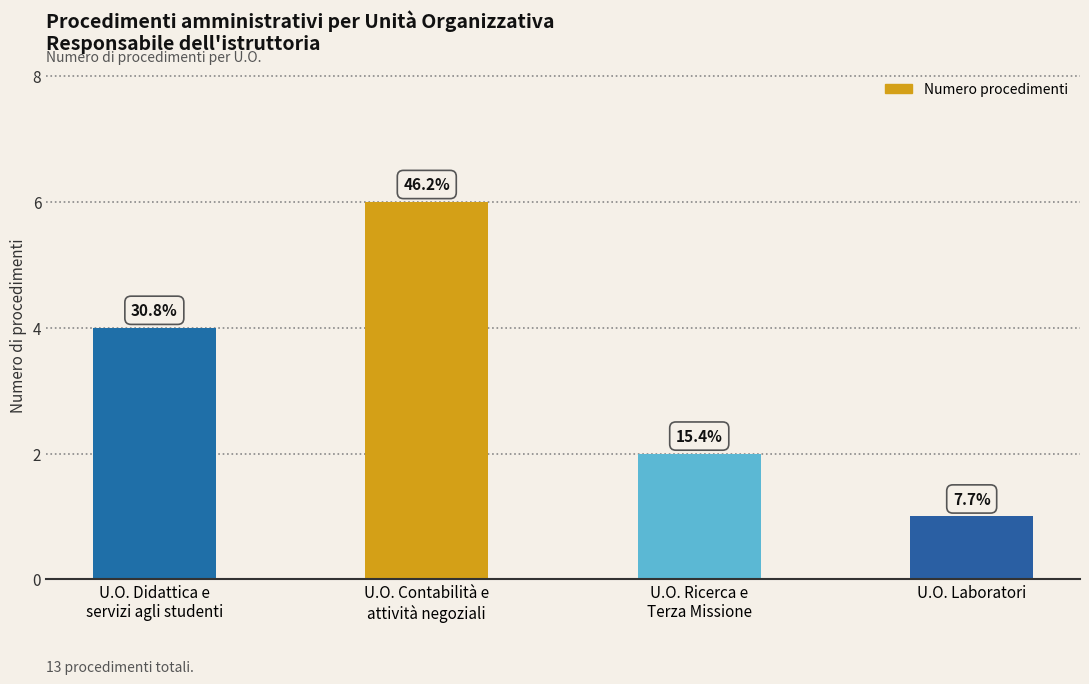

Reading right to left, extract all data points from this chart.

1	2	6	4